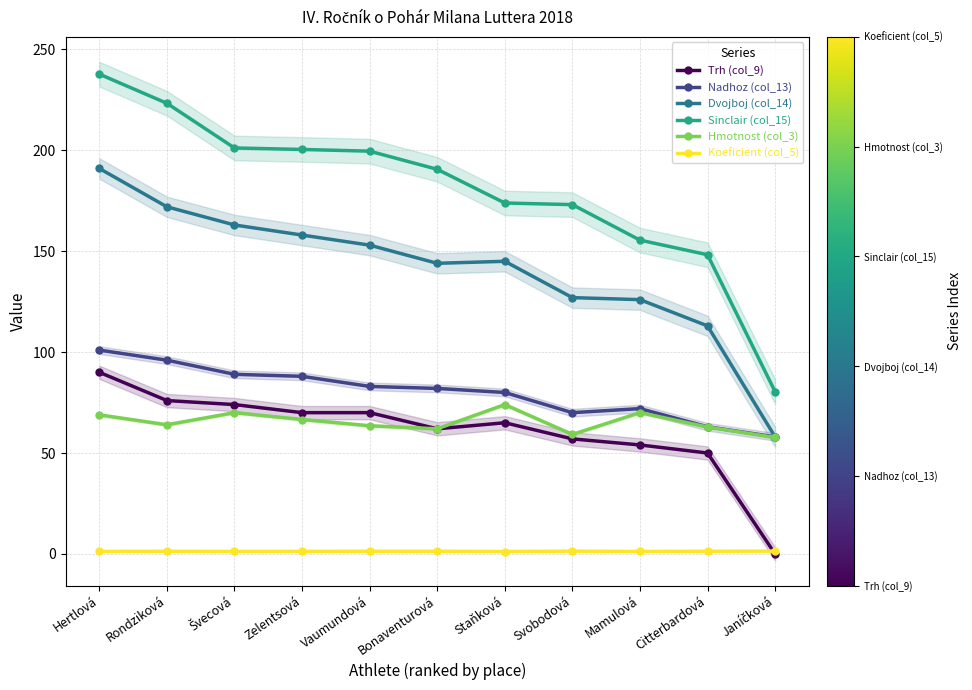

At which label does Hmotnost (col_3) first exceed 64?

Hertlová